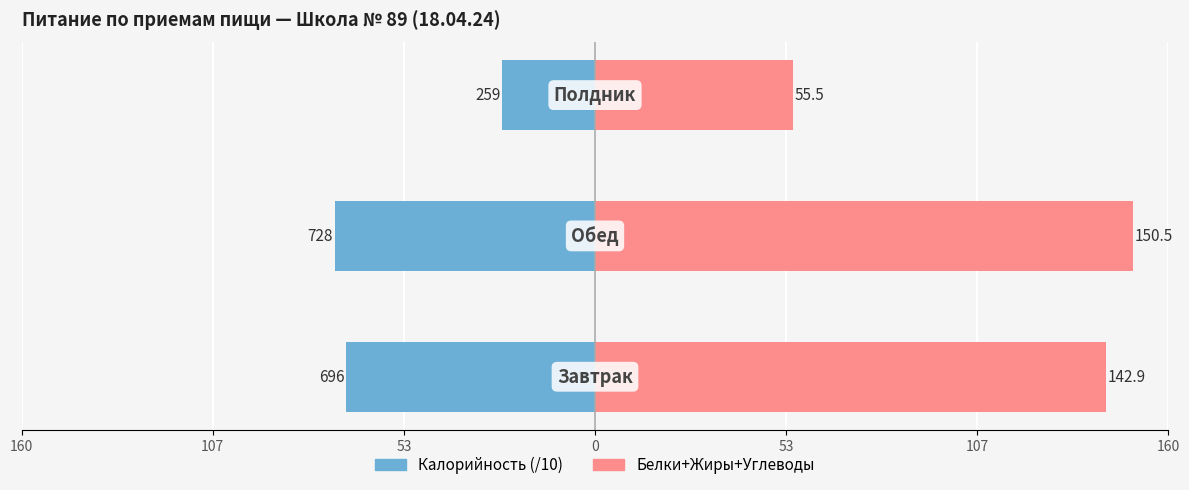

The Белки+Жиры+Углеводы series shows 13.2 at 53. True or false?

False